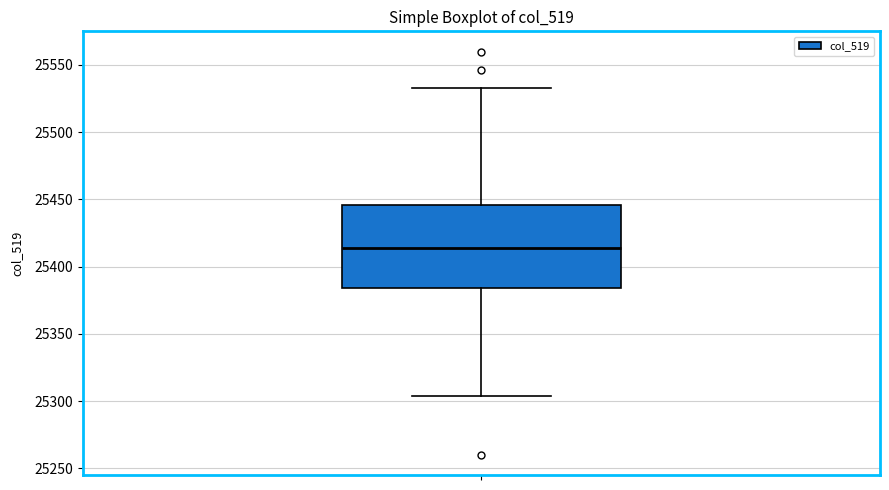

Read this box plot against the y-axis: the position of the median line, the range covered by the box, and the ends of both whiskers. The values are not printed on the chart, so give them approximately, as read against the axis.

median 25415, box 25385 to 25445, whiskers 25305 to 25535